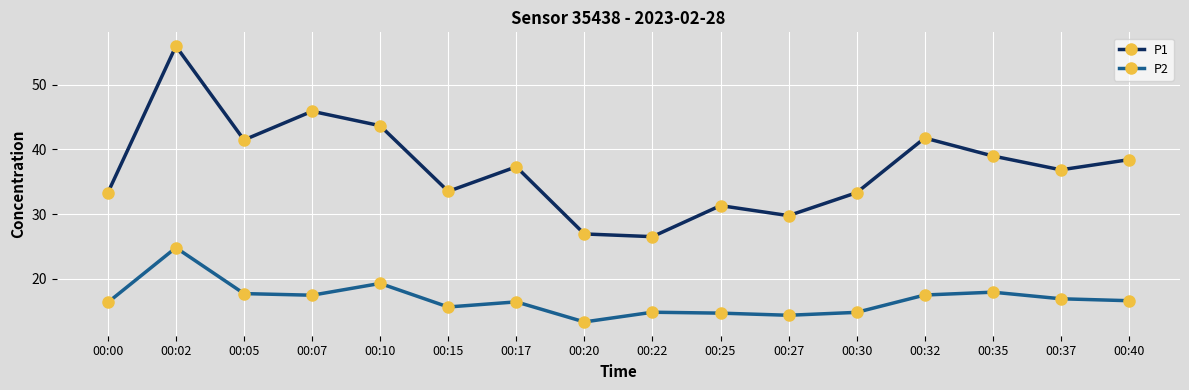

List the series in order of their peak value, highest first.

P1, P2